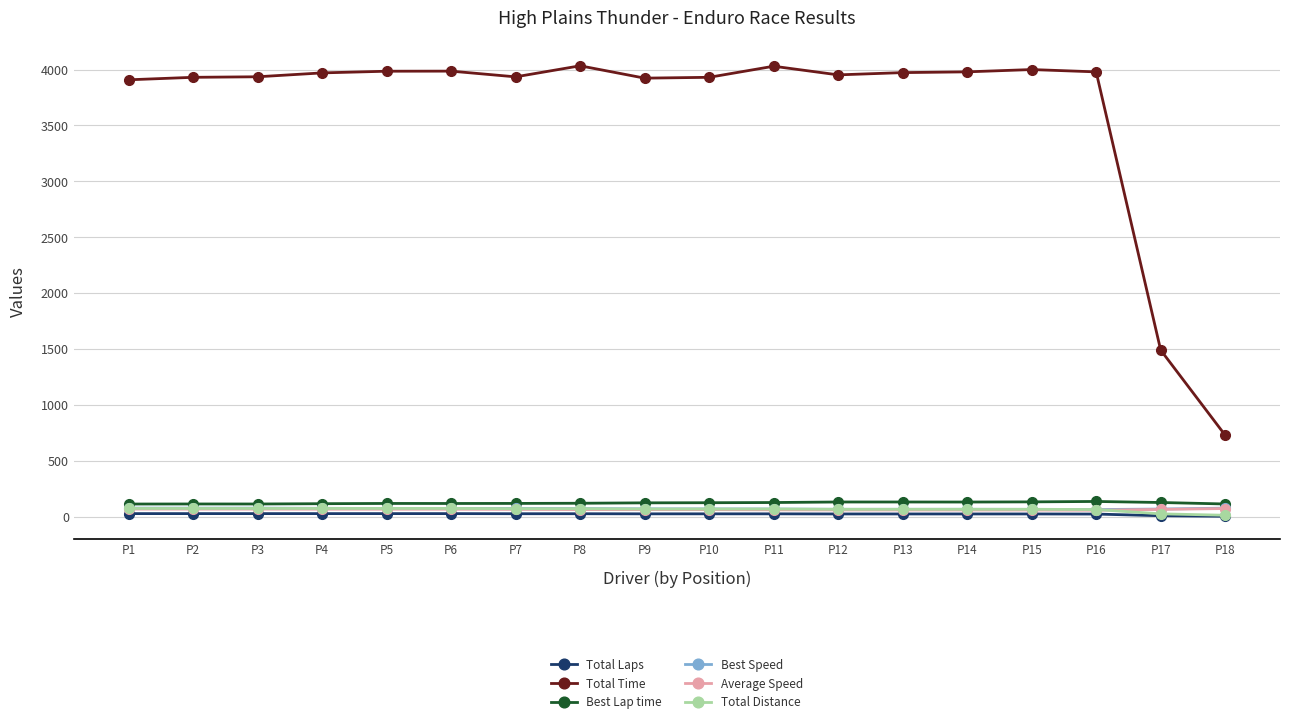

Which series has the largest total across all categories?

Total Time